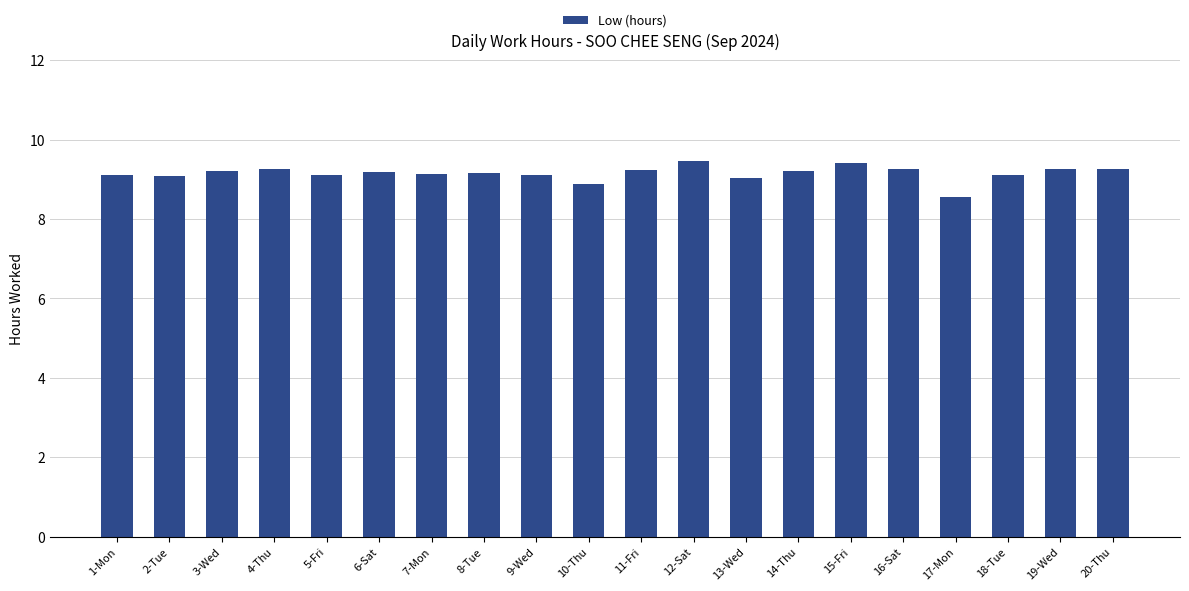

Is it true that the value at 20-Thu is 9.3?

True